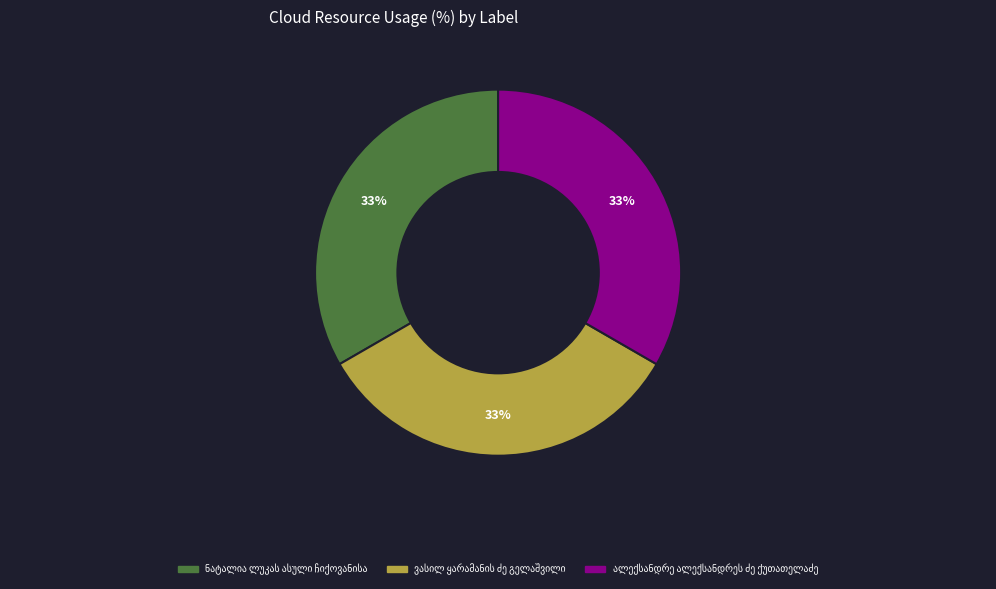

How many slices are in this pie chart?

3